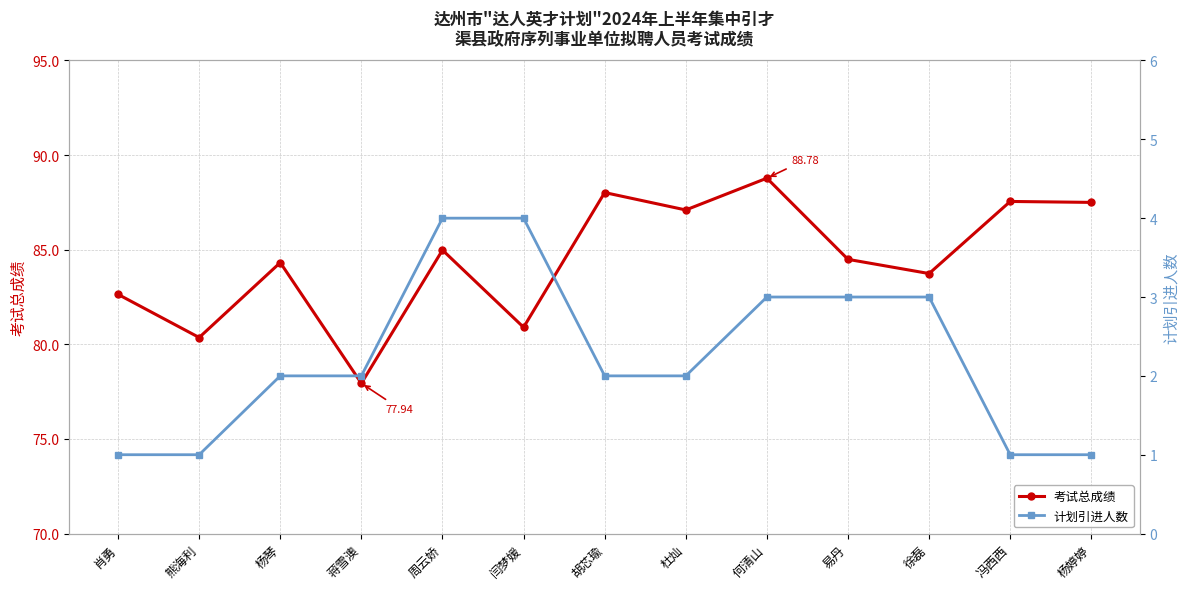

Between 闫梦媛 and 周云娇, which is larger?

周云娇